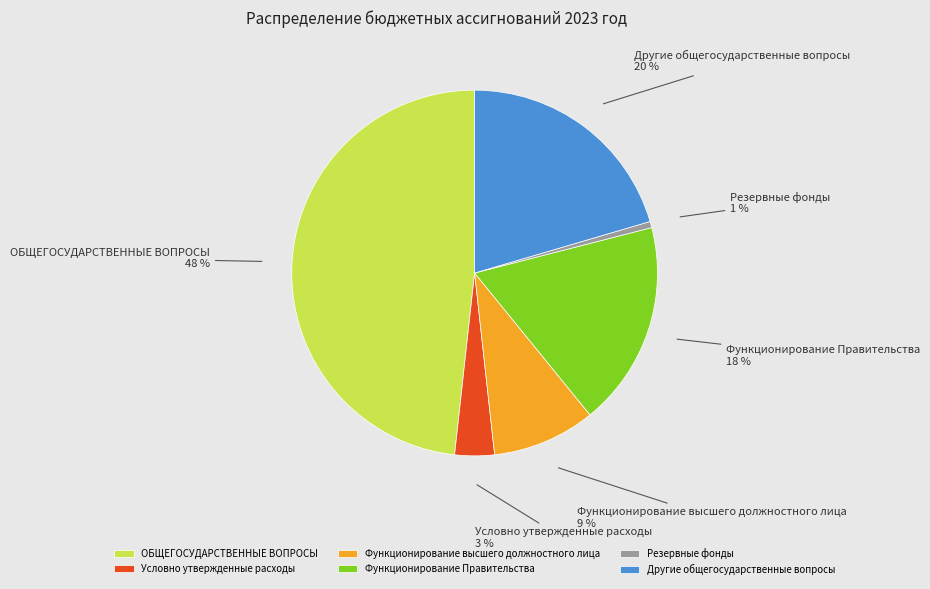

To the nearest percent, what is the difference between the ОБЩЕГОСУДАРСТВЕННЫЕ ВОПРОСЫ and Функционирование высшего должностного лица slice percentages?

39%